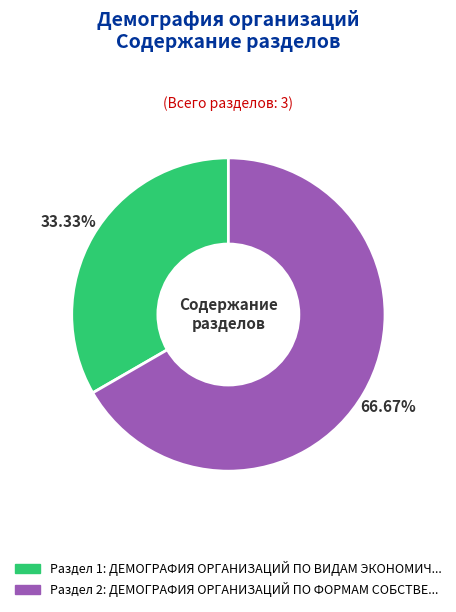

Does any single category account for the majority?

Yes